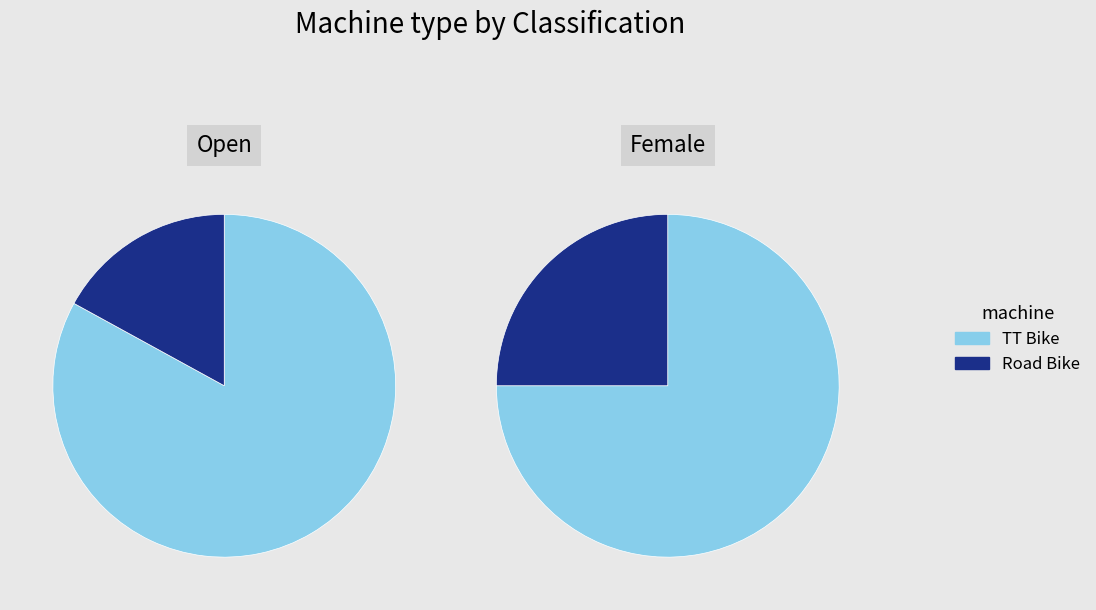

To the nearest percent, what percentage of the pie is Road Bike?

18%